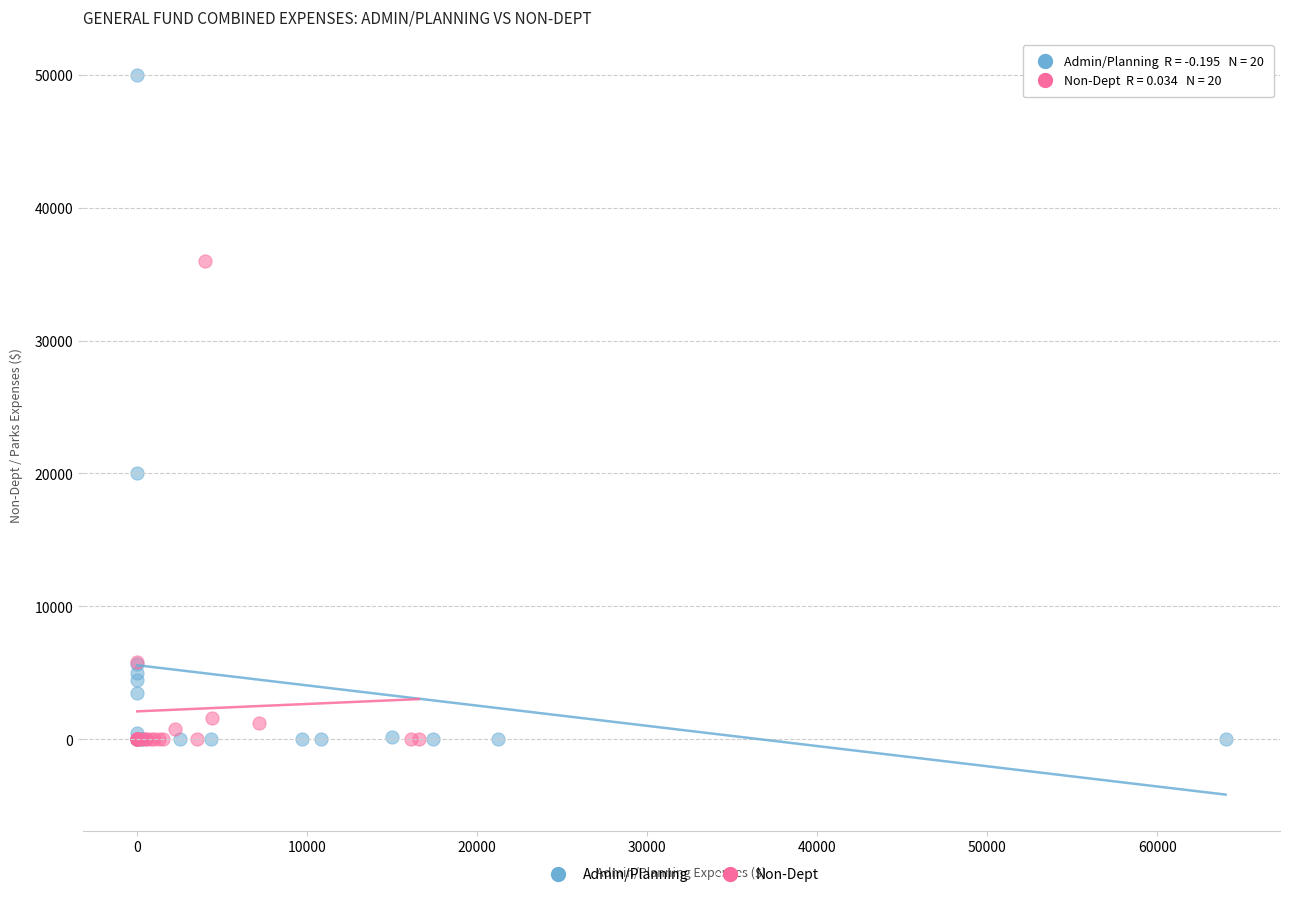

Which series has the widest spread of Y values?

Admin/Planning